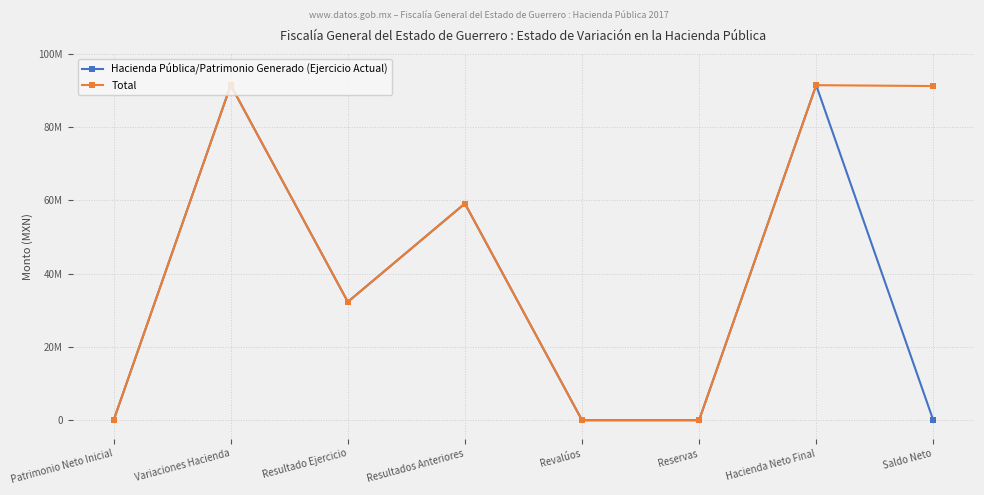

The Hacienda Pública/Patrimonio Generado (Ejercicio Actual) series shows 38168554.9 at Patrimonio Neto Inicial. True or false?

False